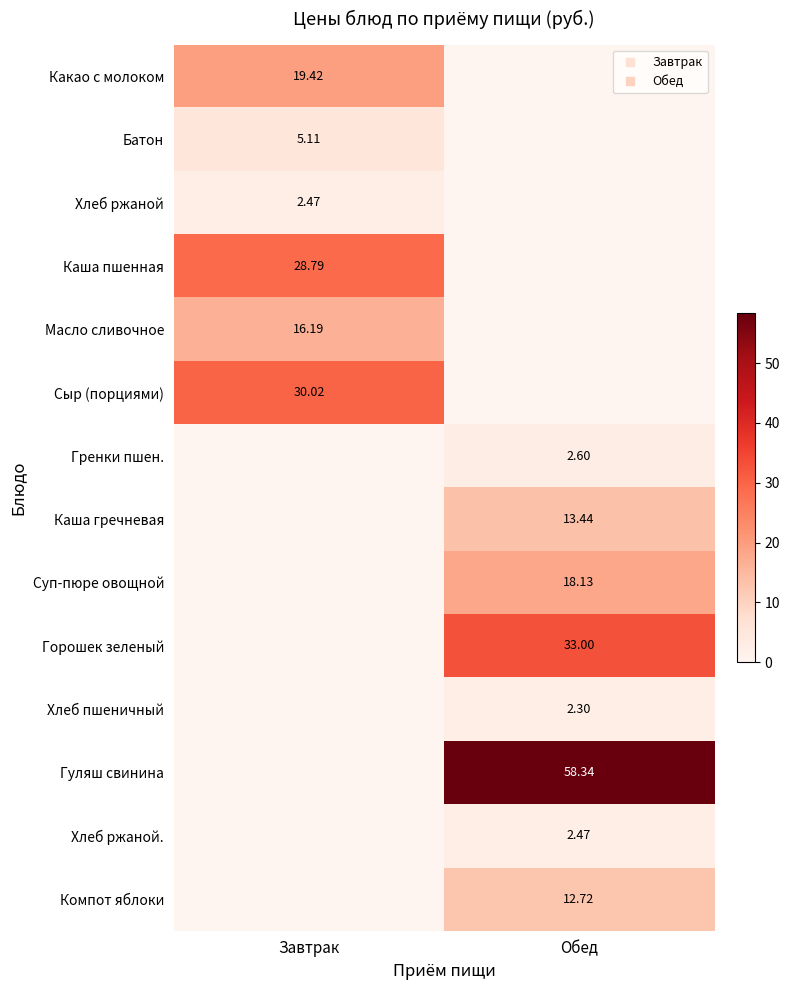

The value of Гренки пшен. at Обед is 3.9. True or false?

False